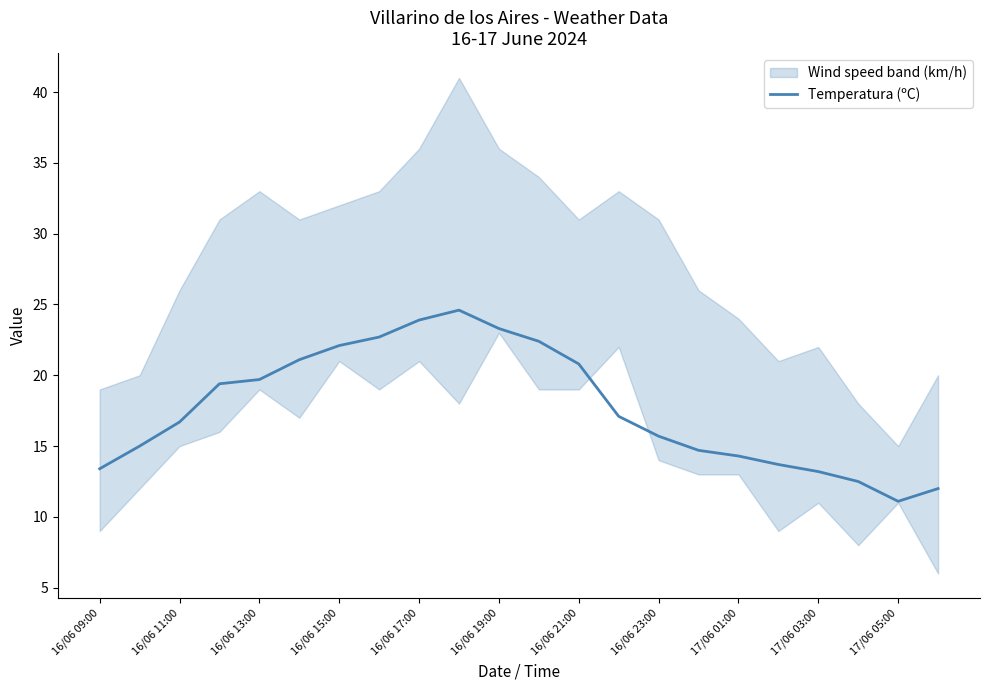

What is the maximum value for Temperatura (ºC)?

24.6